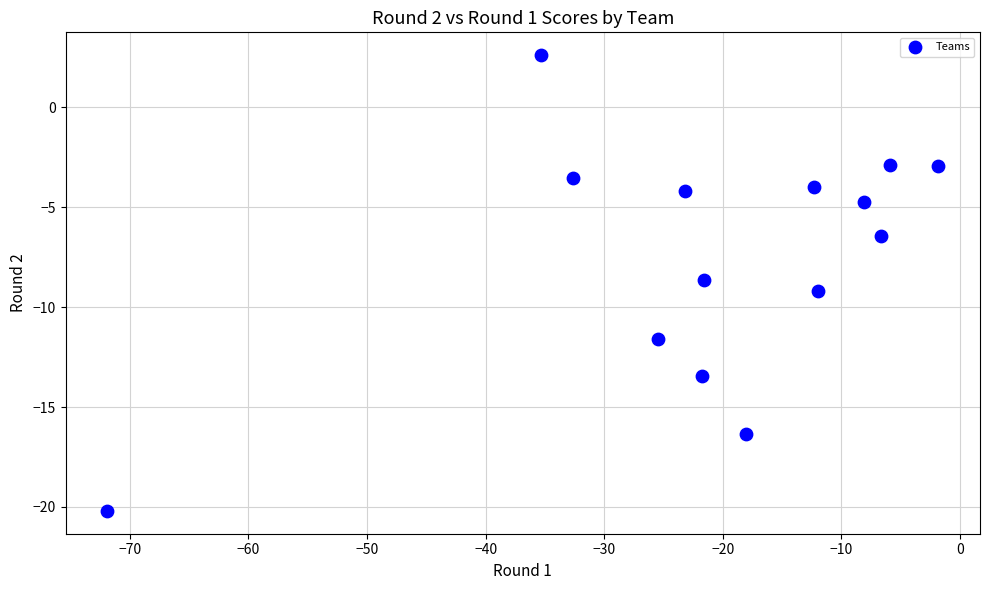

What is the range of Y values (max minus min)?

22.8